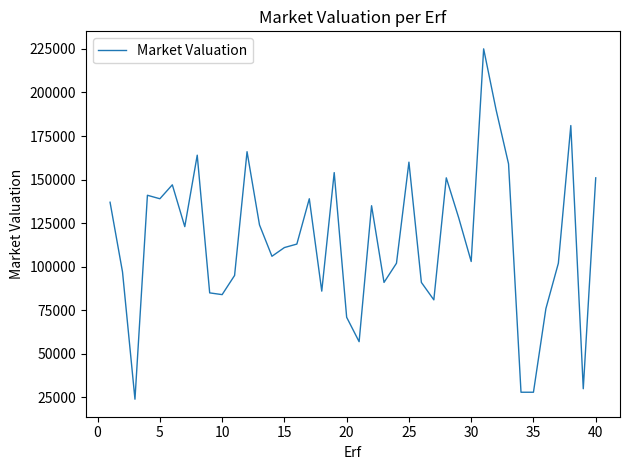

What is the greatest value displayed?

225000